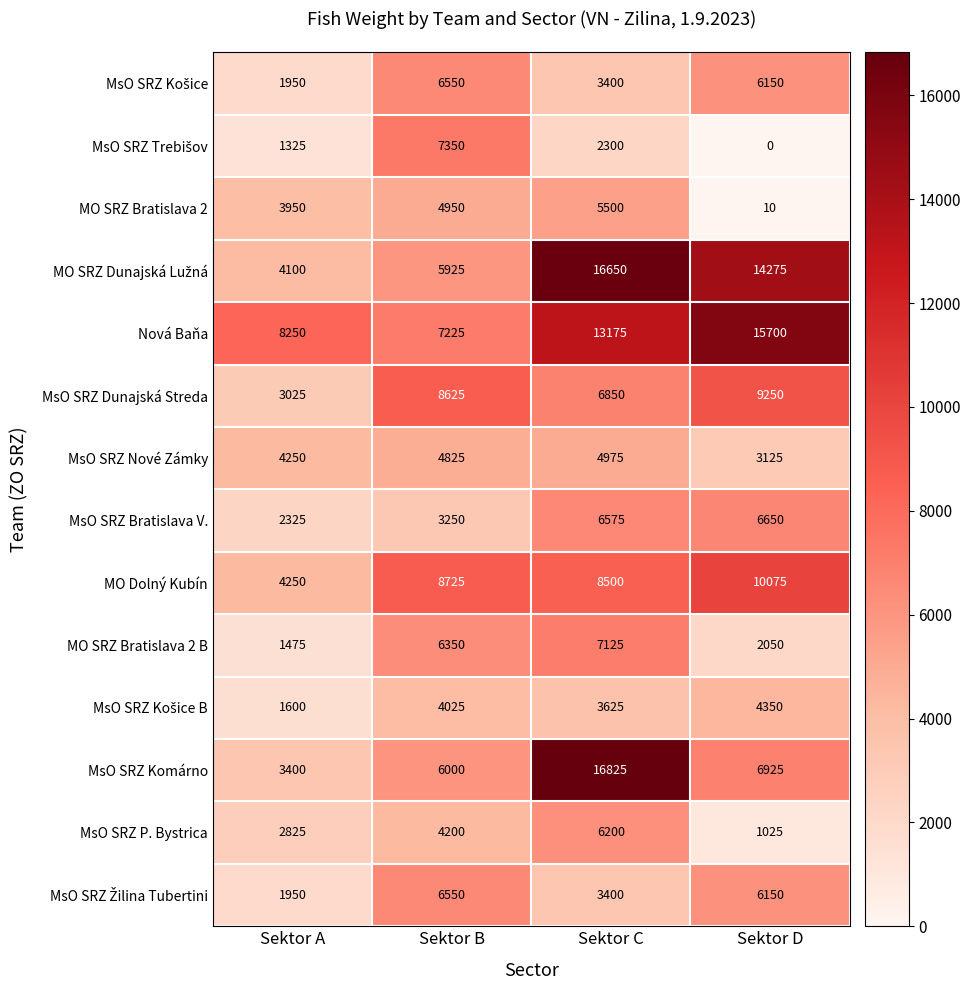

True or false: MsO SRZ Bratislava V. has a value of 2325 at Sektor A.

True